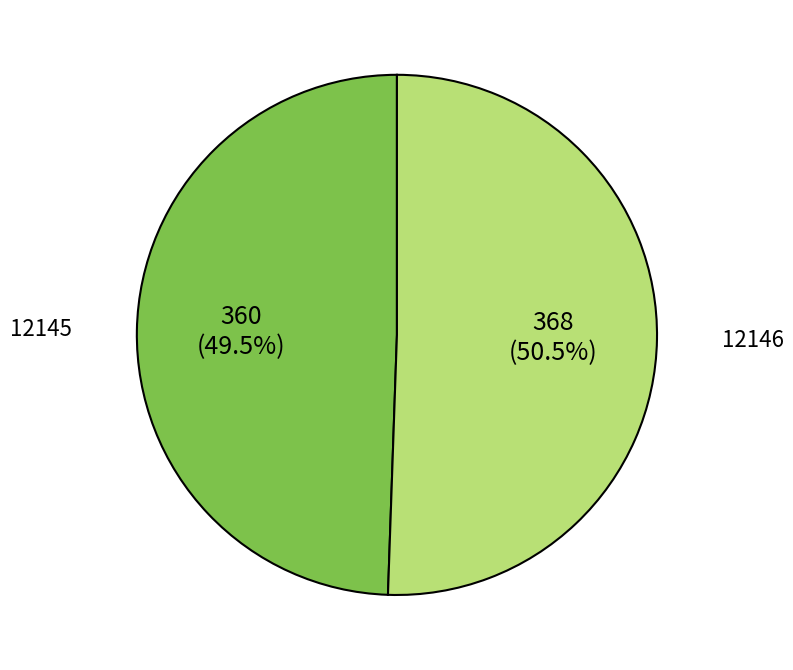

Combined, what portion of the pie is 12145 and 12146?

100.0%